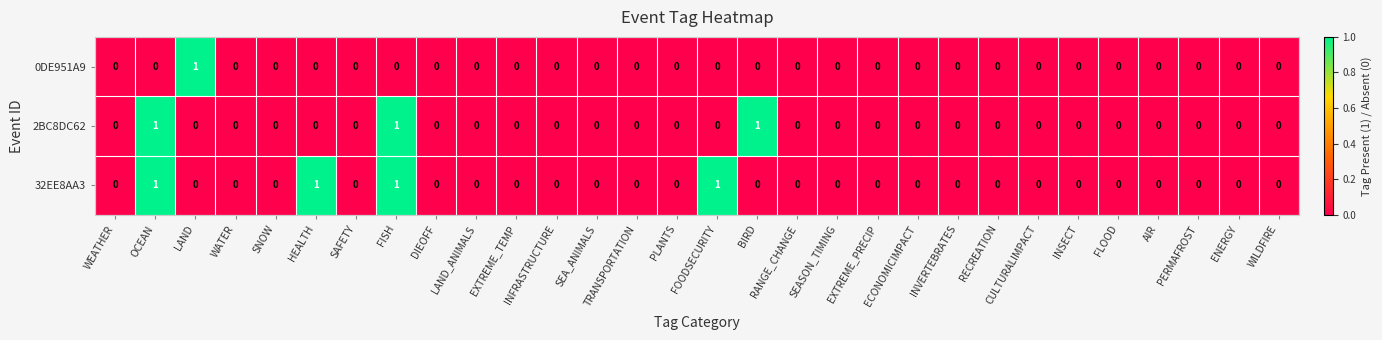

Which series has the largest total across all categories?

32EE8AA3